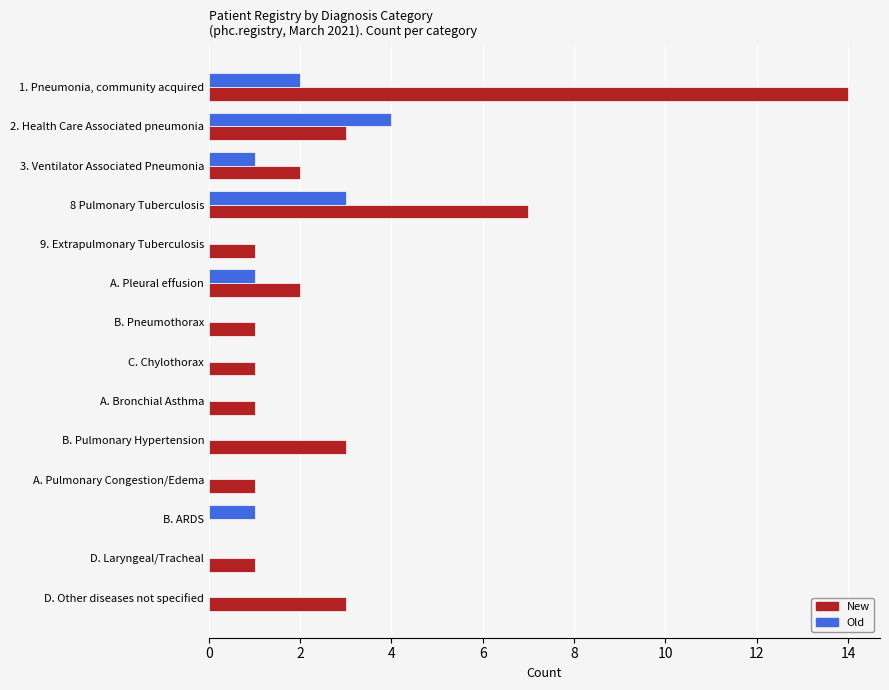

Which series has the widest spread of values?

New